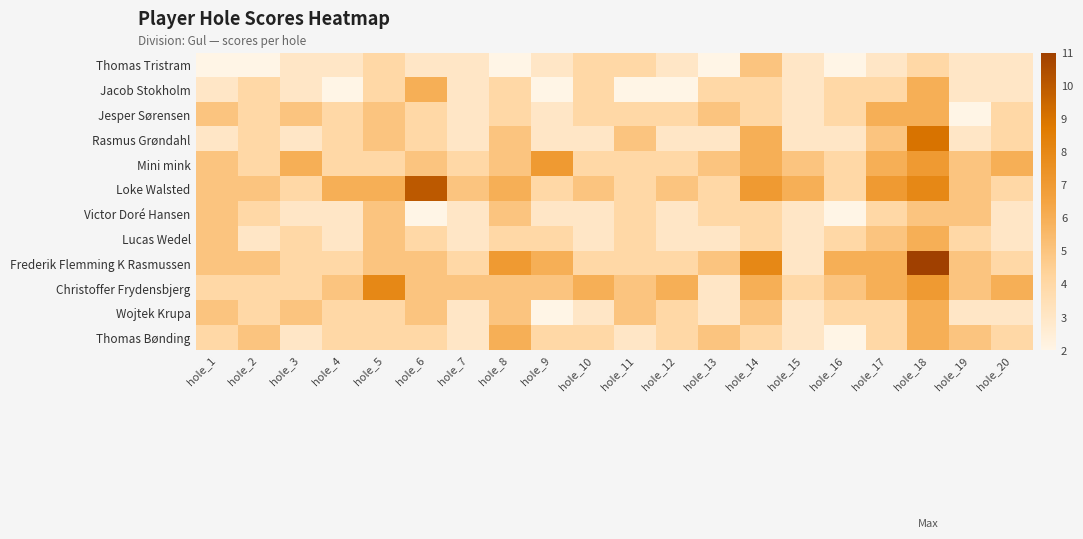

List the series in order of their peak value, highest first.

Frederik Flemming K Rasmussen, Loke Walsted, Rasmus Grøndahl, Christoffer Frydensbjerg, Mini mink, Jacob Stokholm, Jesper Sørensen, Lucas Wedel, Wojtek Krupa, Thomas Bønding, Thomas Tristram, Victor Doré Hansen